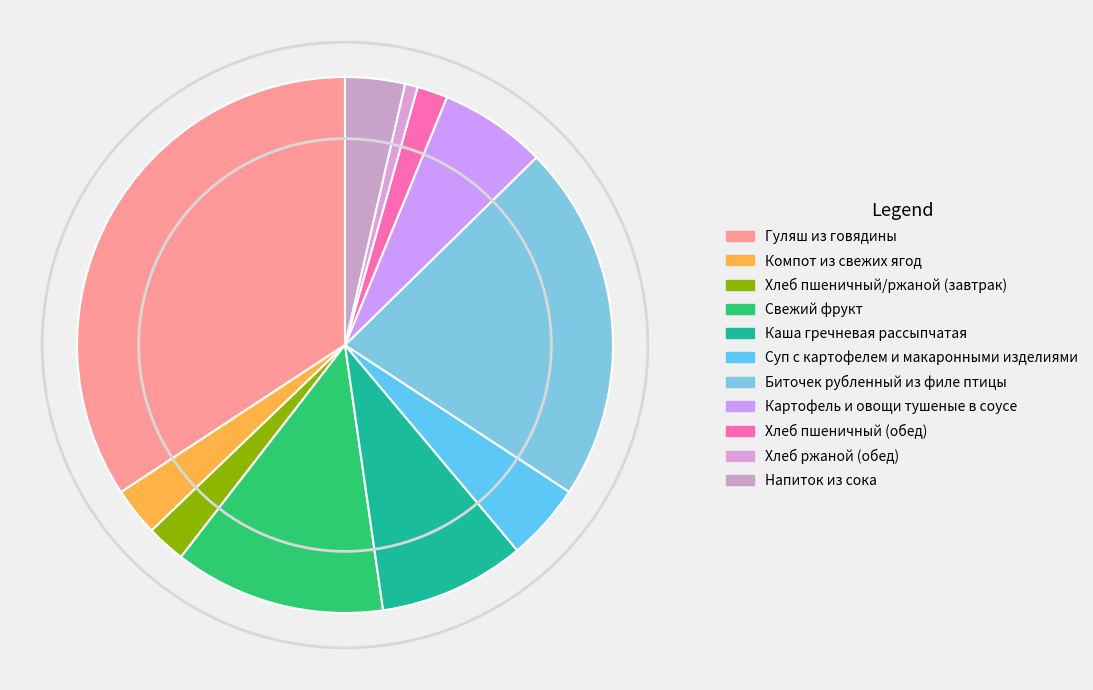

Is there any slice that represents more than half of the pie?

No